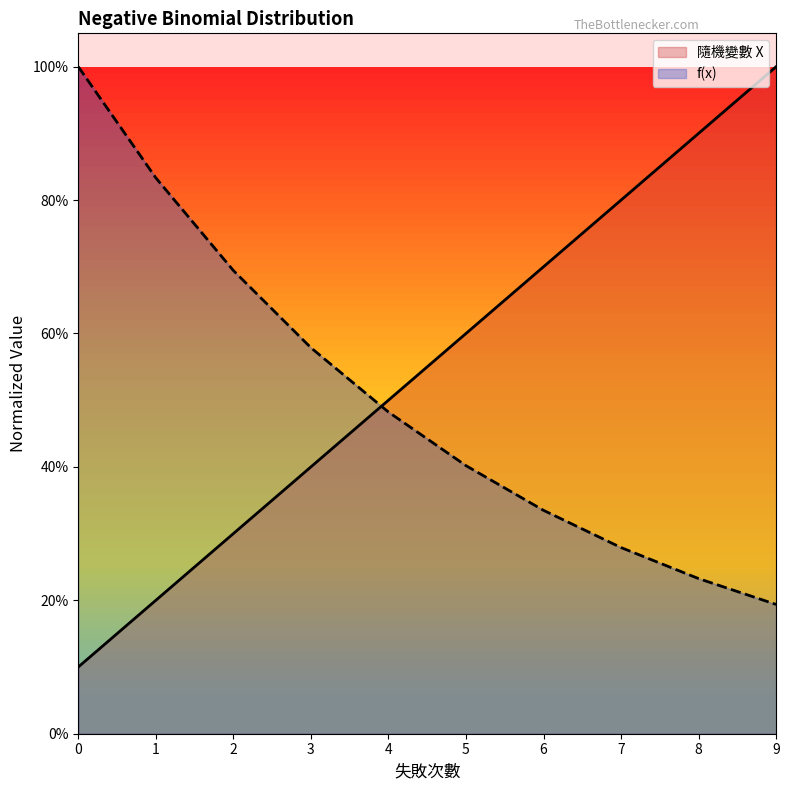

Reading left to right, what are all the values shown in this chart?

隨機變數 X: 0=0.1	1=0.2	2=0.3	3=0.4	4=0.5	5=0.6	6=0.7	7=0.8	8=0.9	9=1.0
f(x): 0=1.0	1=0.8	2=0.7	3=0.6	4=0.5	5=0.4	6=0.3	7=0.3	8=0.2	9=0.2